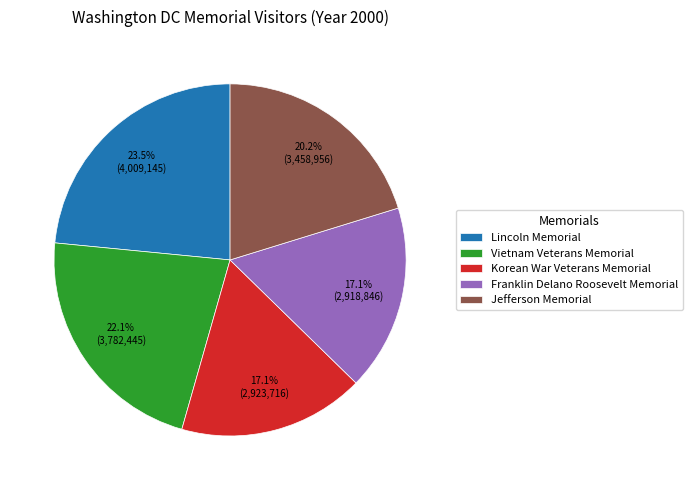

Between Vietnam Veterans Memorial and Korean War Veterans Memorial, which is larger?

Vietnam Veterans Memorial